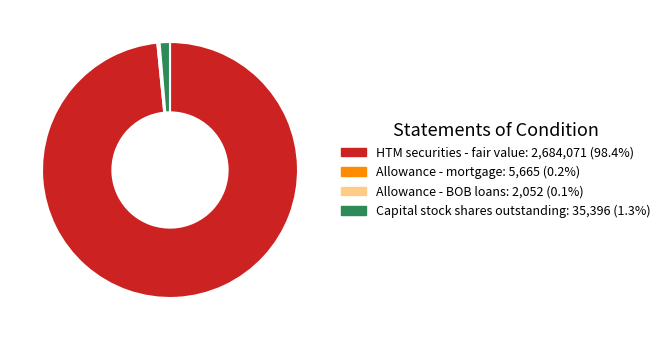

Does any single category account for the majority?

Yes